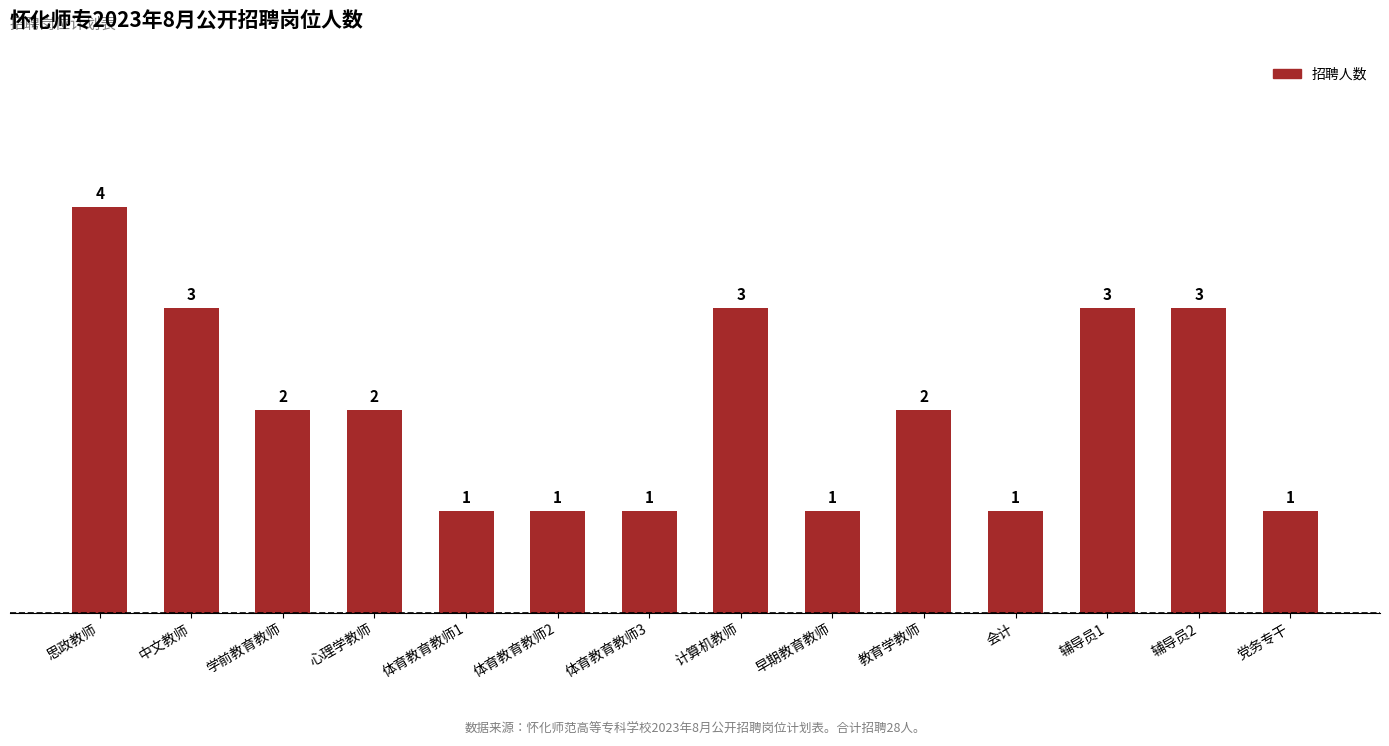

How many series are shown in this chart?

1